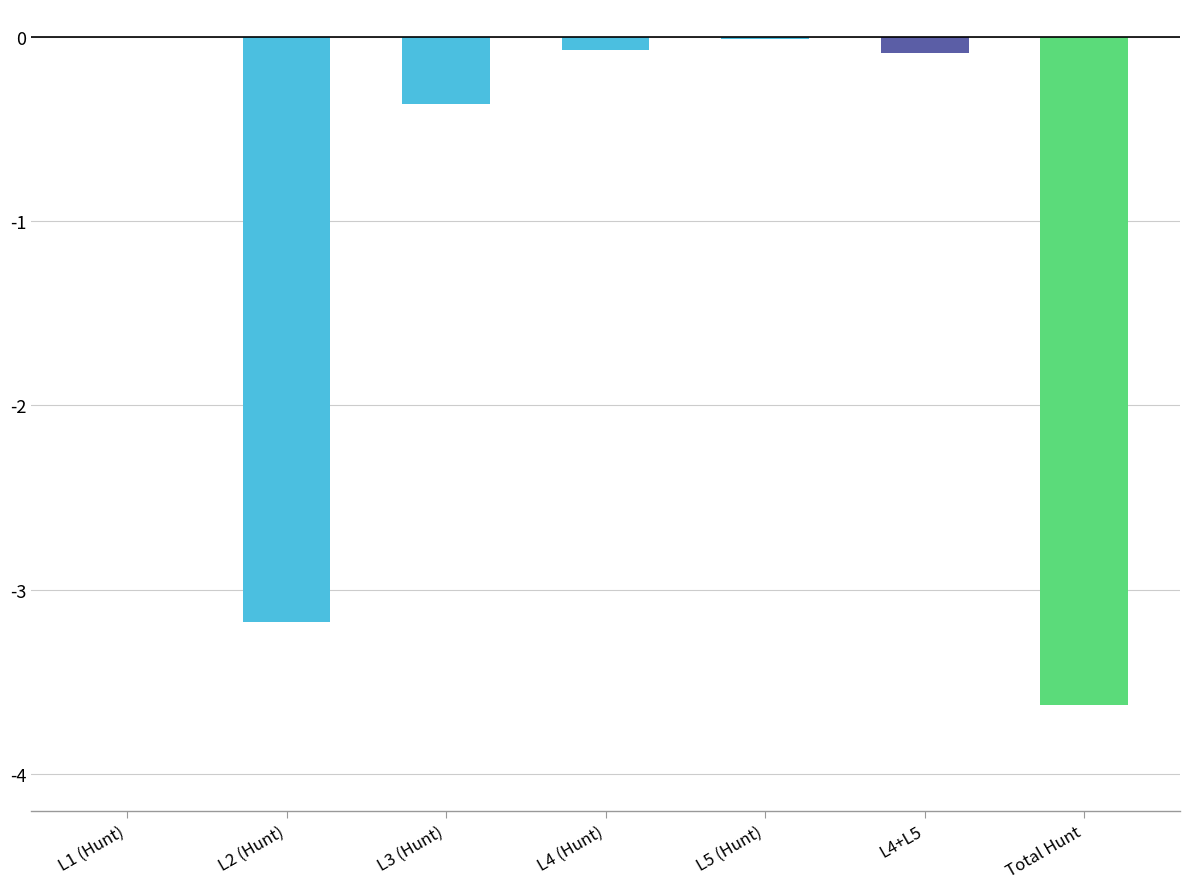

Count the number of categories in the chart.

7